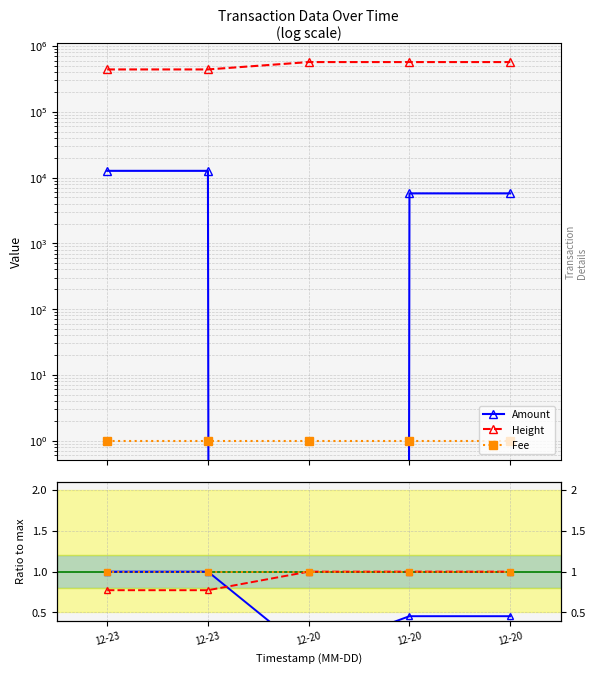

The value of Height at 12-23 is 439414.0. True or false?

True